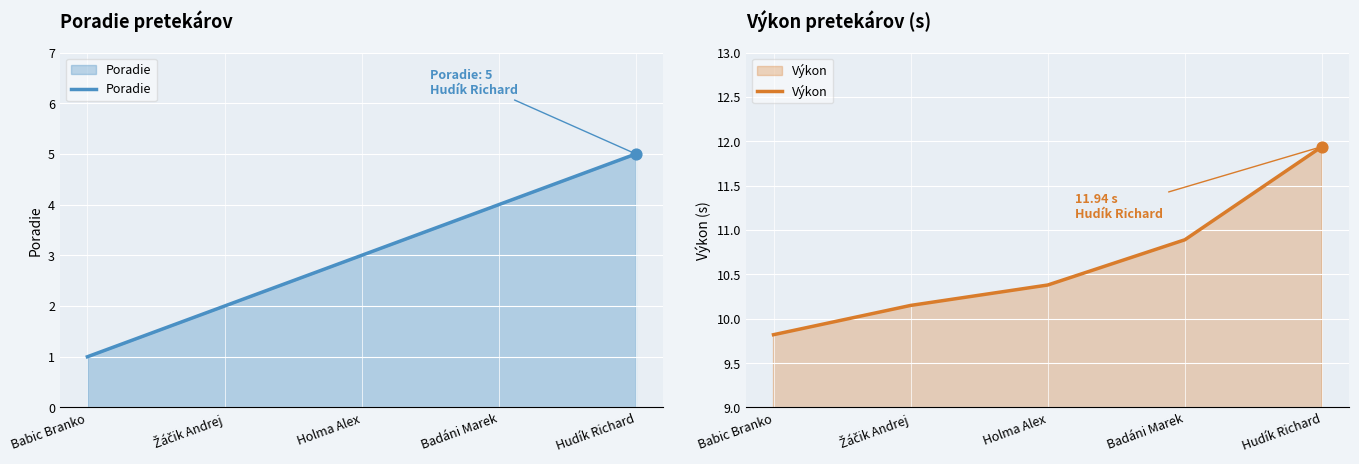

At how many categories does at least one series exceed 7?

5